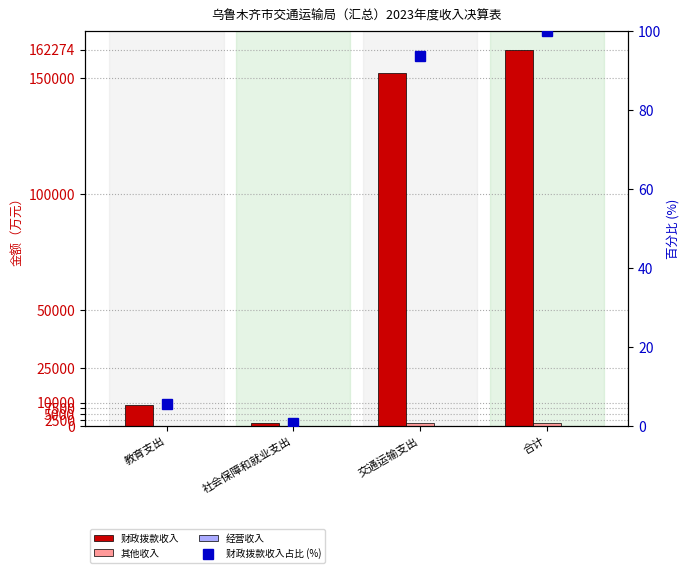

What is the difference between the maximum and second lowest values in the 财政拨款收入占比 (%) series?

94.5